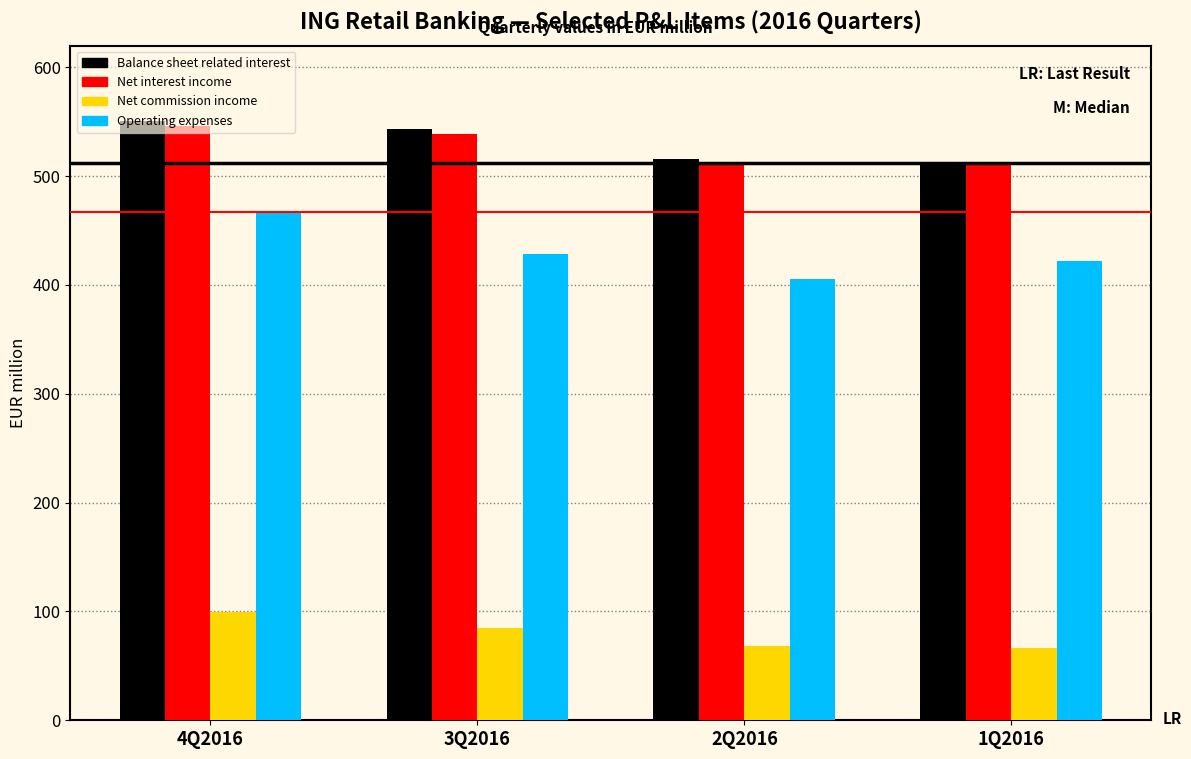

What is the sum of all Net interest income values?

2106.8